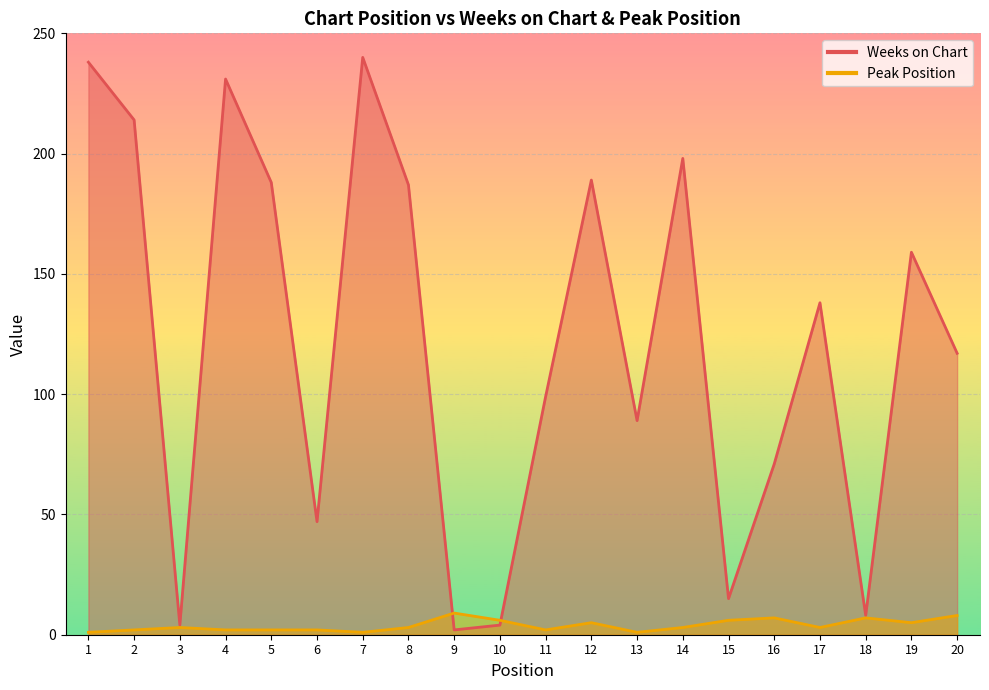

How many lines are shown in the chart?

2